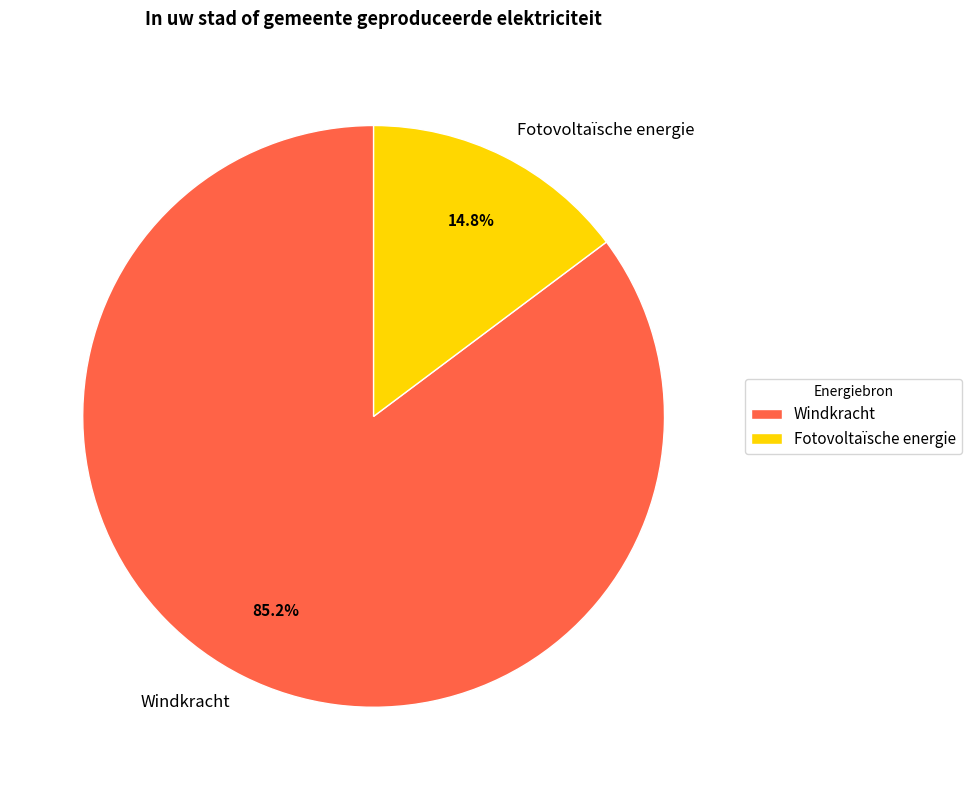

To the nearest percent, what is the difference between the largest and smallest slice percentages?

70%